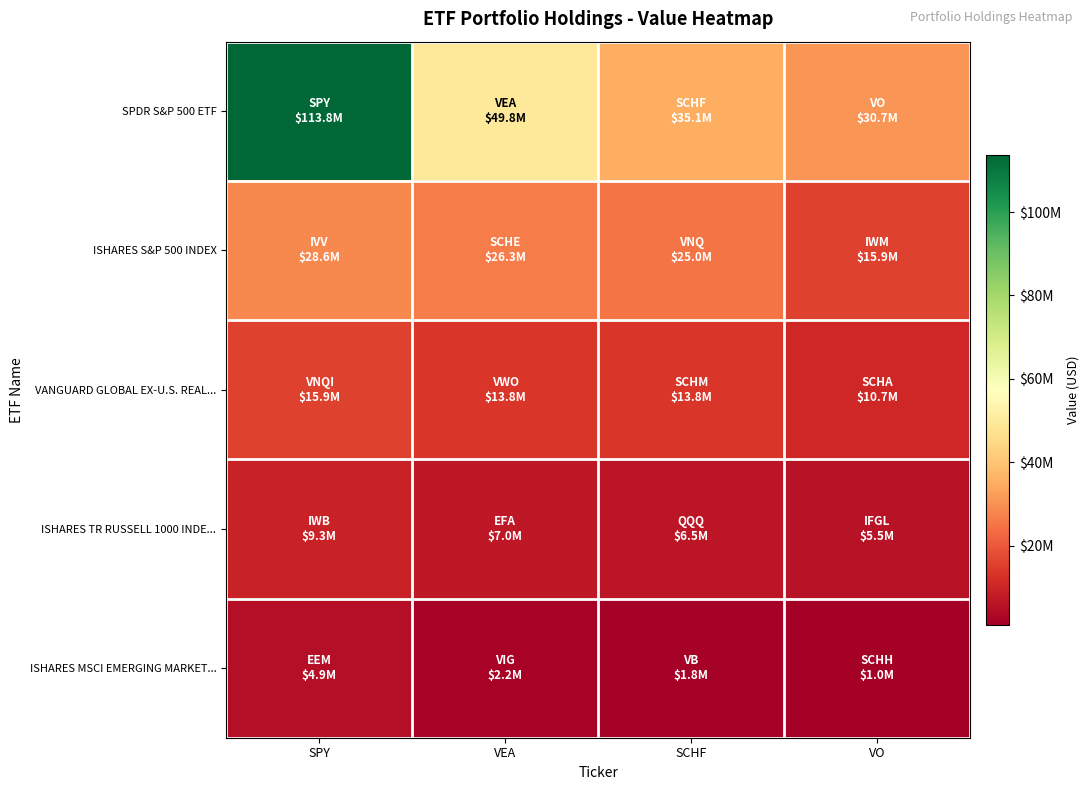

Rank the series at SCHF from highest to lowest value.

SPDR S&P 500 ETF, ISHARES S&P 500 INDEX, VANGUARD GLOBAL EX-U.S. REAL..., ISHARES TR RUSSELL 1000 INDE..., ISHARES MSCI EMERGING MARKET...